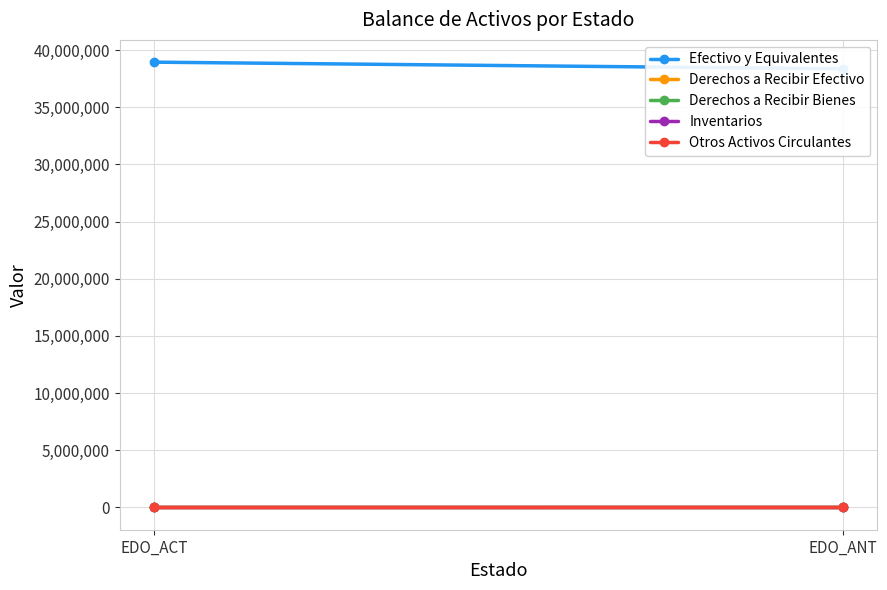

What is the spread (max minus min) of values at EDO_ACT?

38945429